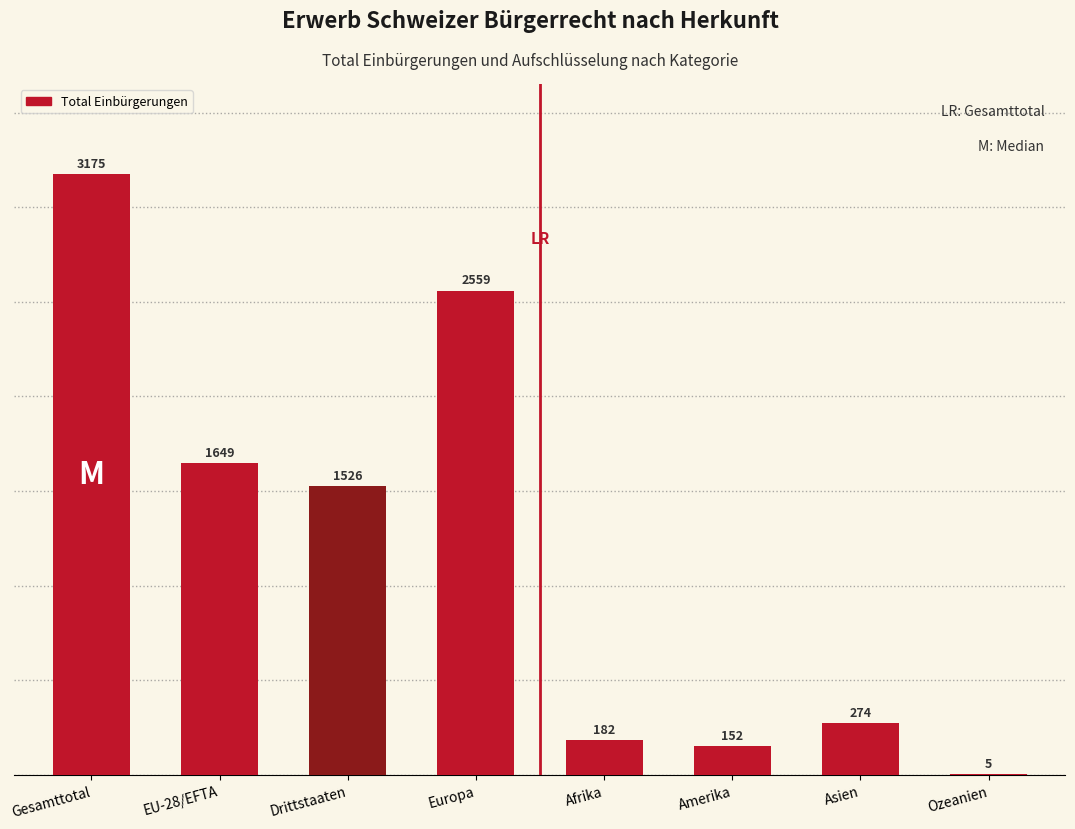

Reading left to right, extract all data points from this chart.

3175	1649	1526	2559	182	152	274	5